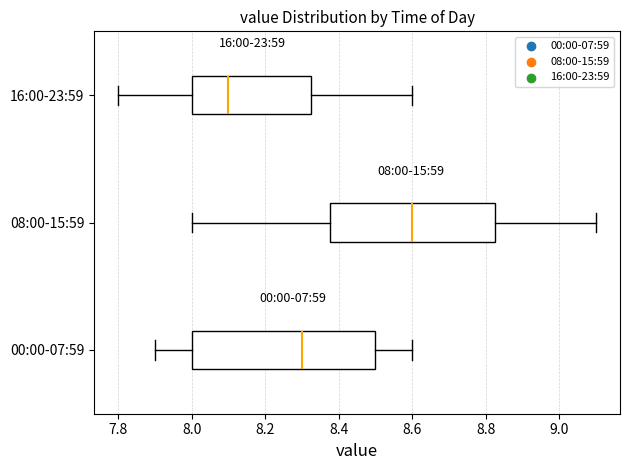

Which box is the widest, from its left edge to its right edge?

00:00-07:59